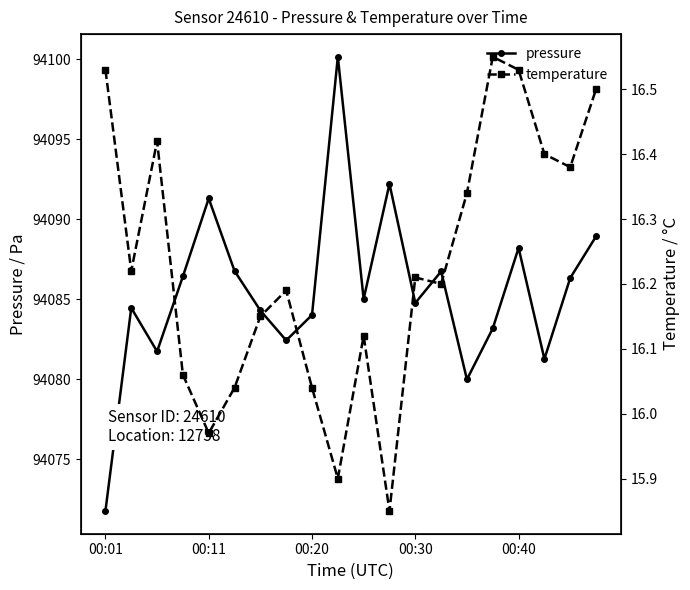

Count the number of data series in this chart.

2